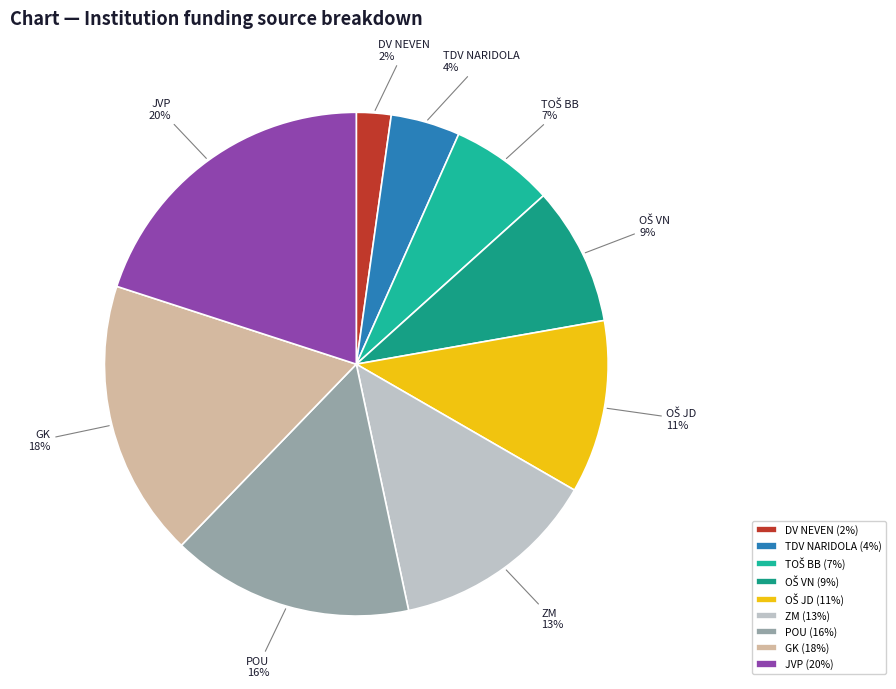

To the nearest percent, what is the average slice percentage?

11%